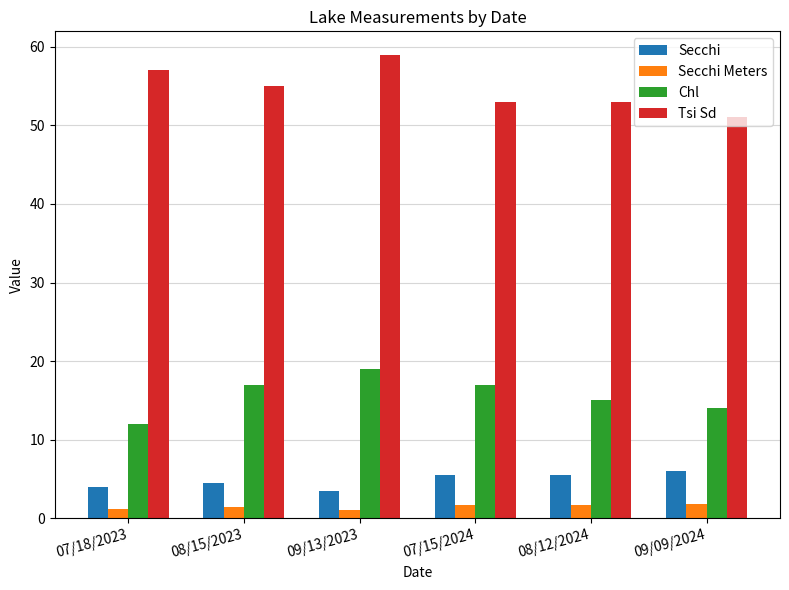

What is the average value of the Secchi Meters series?

1.5